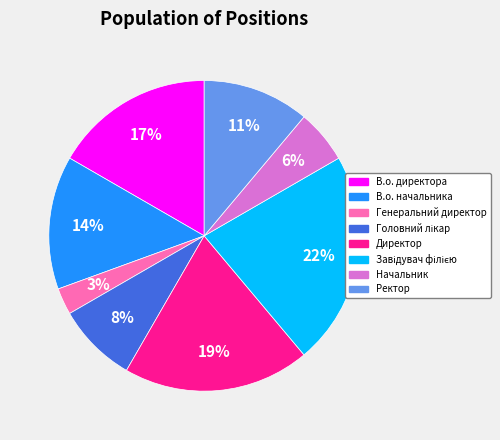

Does any single category account for the majority?

No